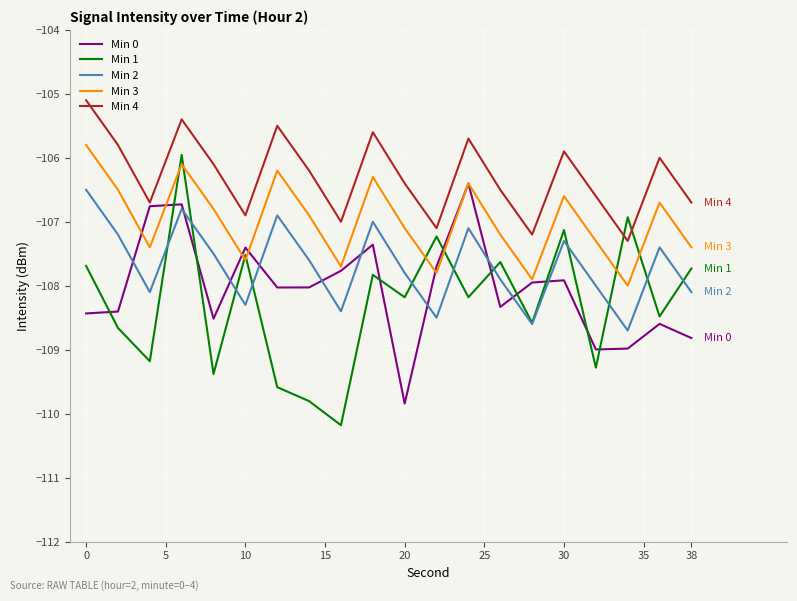

Which series has the largest range (max minus min)?

Min 1